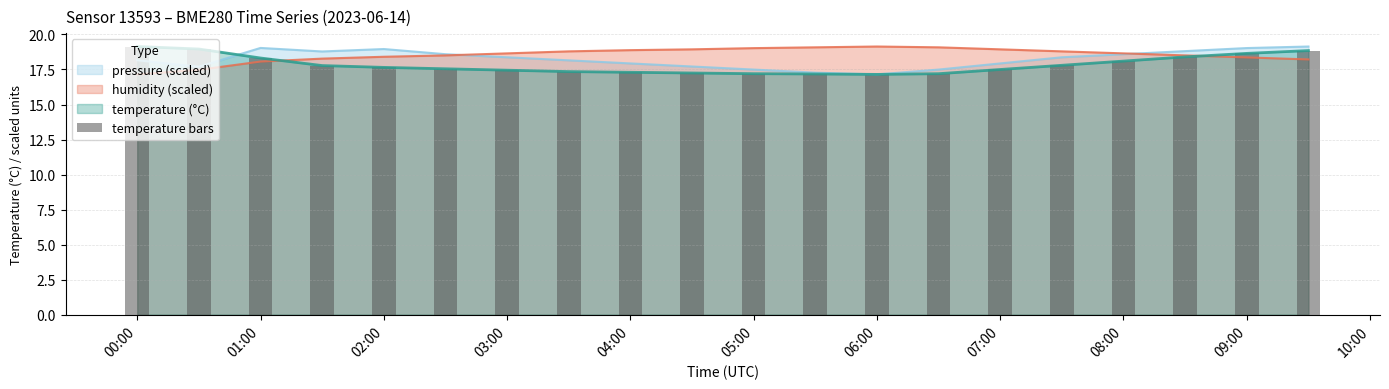

The value of temperature (°C) at 01:00 is 18.3. True or false?

True